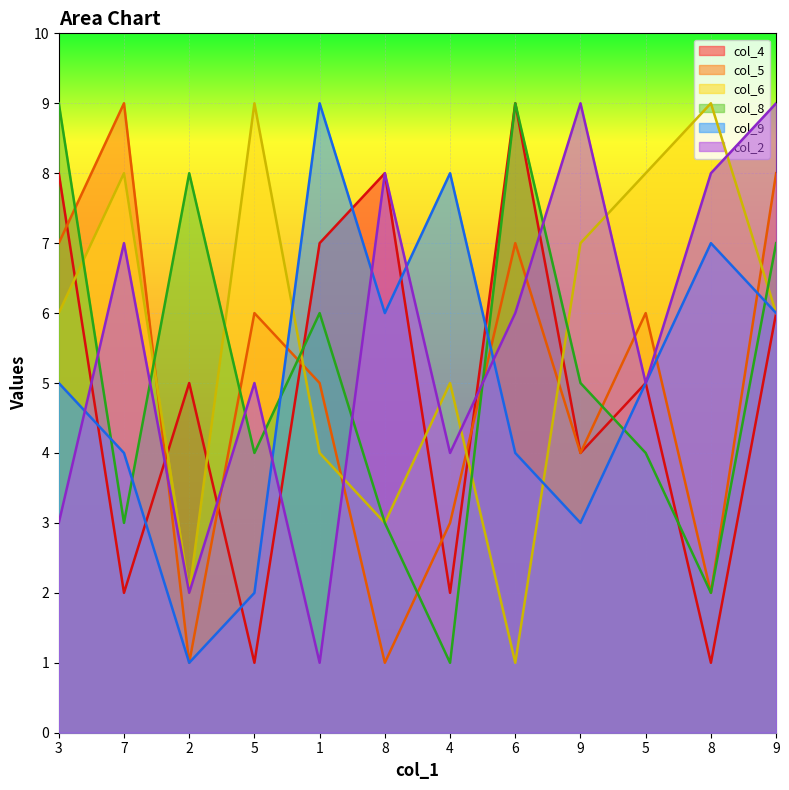

At which category is the sum across all series the highest?

9